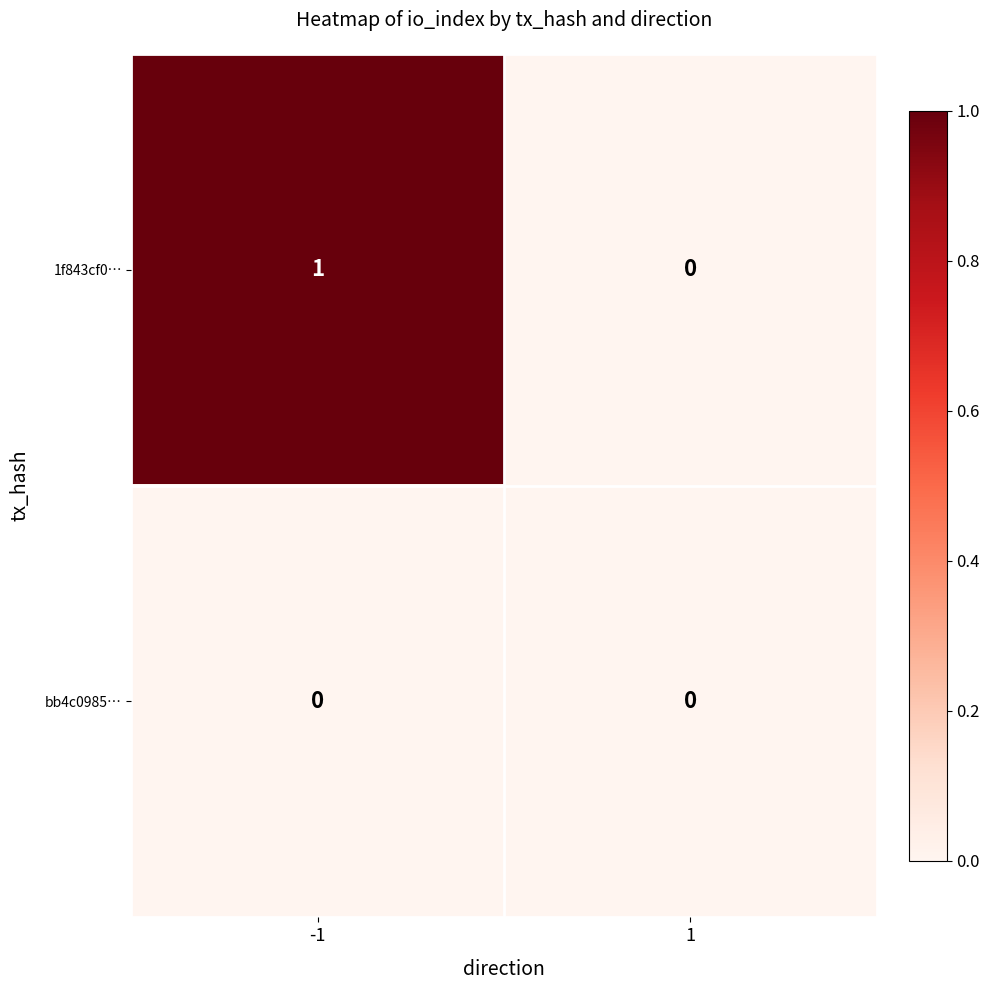

Rank the series by their average value, from highest to lowest.

1f843cf0…, bb4c0985…